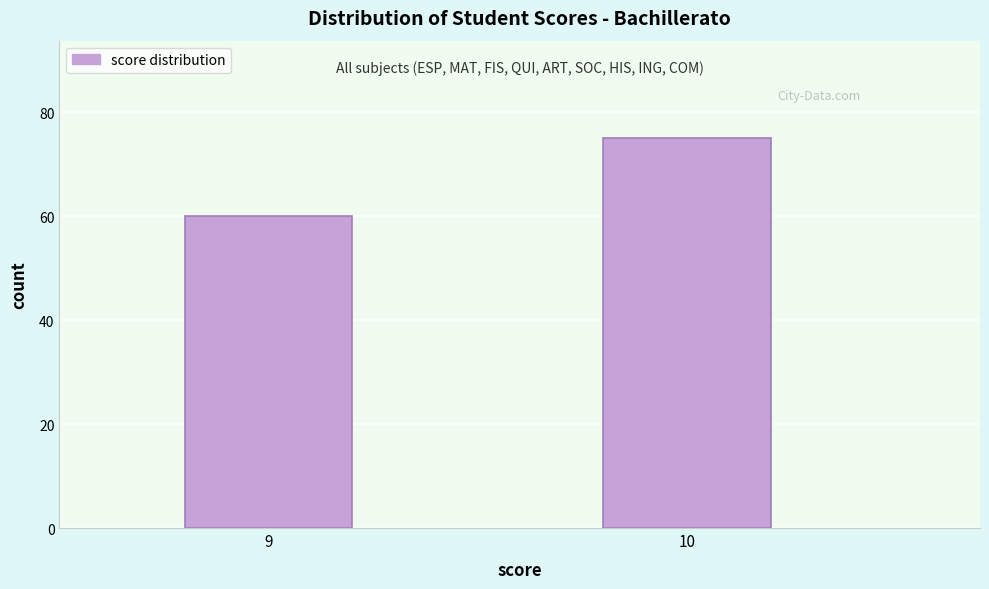

Reading left to right, extract all data points from this chart.

9=60	10=75